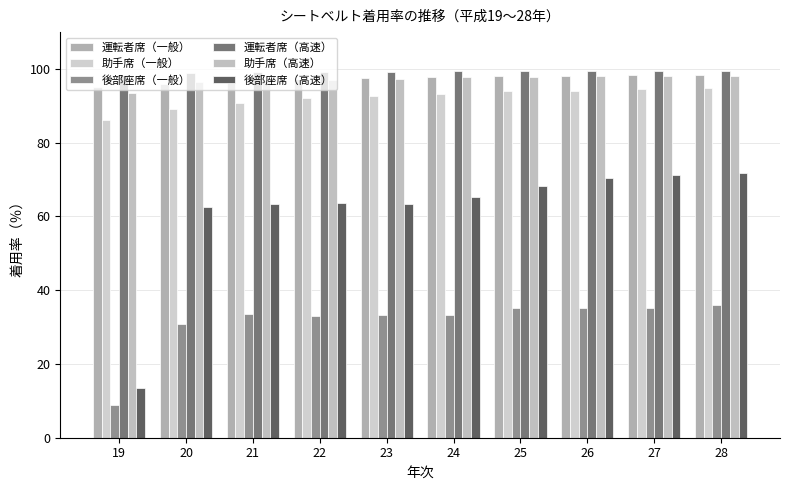

Does the chart contain any negative values?

No